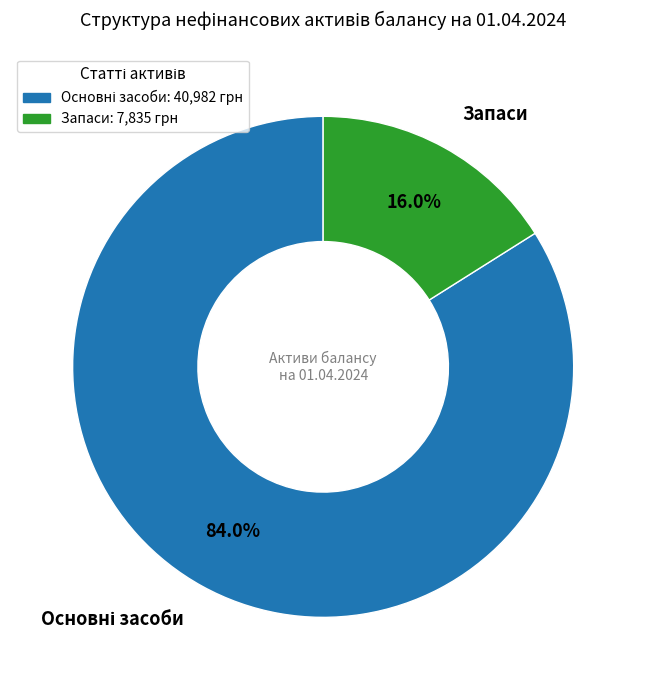

Which category has the smallest portion of the pie?

Запаси